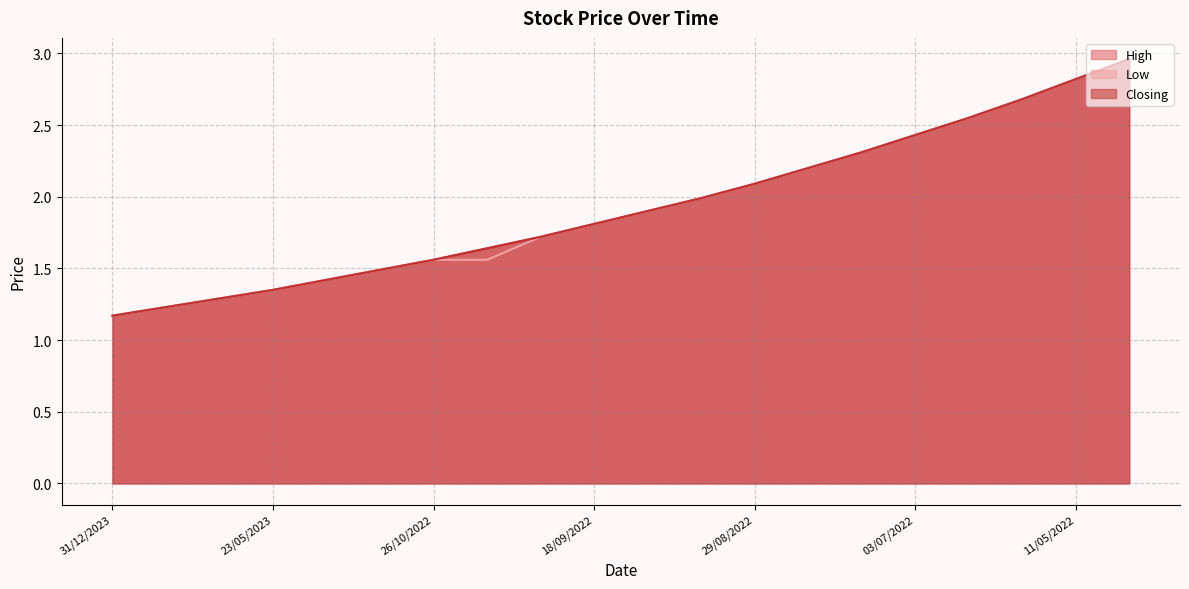

Reading left to right, what are all the values shown in this chart?

High: 31/12/2023=1.2	02/07/2023=1.2	26/06/2023=1.3	23/05/2023=1.4	01/05/2023=1.4	03/11/2022=1.5	26/10/2022=1.6	29/09/2022=1.6	22/09/2022=1.7	18/09/2022=1.8	13/09/2022=1.9	05/09/2022=2.0	29/08/2022=2.1	07/07/2022=2.2	05/07/2022=2.3	03/07/2022=2.4	30/05/2022=2.5	24/05/2022=2.7	11/05/2022=2.8	13/04/2022=3.0
Low: 31/12/2023=1.2	02/07/2023=1.2	26/06/2023=1.3	23/05/2023=1.4	01/05/2023=1.4	03/11/2022=1.5	26/10/2022=1.6	29/09/2022=1.6	22/09/2022=1.7	18/09/2022=1.8	13/09/2022=1.9	05/09/2022=2.0	29/08/2022=2.1	07/07/2022=2.2	05/07/2022=2.3	03/07/2022=2.4	30/05/2022=2.5	24/05/2022=2.7	11/05/2022=2.8	13/04/2022=3.0
Closing: 31/12/2023=1.2	02/07/2023=1.2	26/06/2023=1.3	23/05/2023=1.4	01/05/2023=1.4	03/11/2022=1.5	26/10/2022=1.6	29/09/2022=1.6	22/09/2022=1.7	18/09/2022=1.8	13/09/2022=1.9	05/09/2022=2.0	29/08/2022=2.1	07/07/2022=2.2	05/07/2022=2.3	03/07/2022=2.4	30/05/2022=2.5	24/05/2022=2.7	11/05/2022=2.8	13/04/2022=3.0